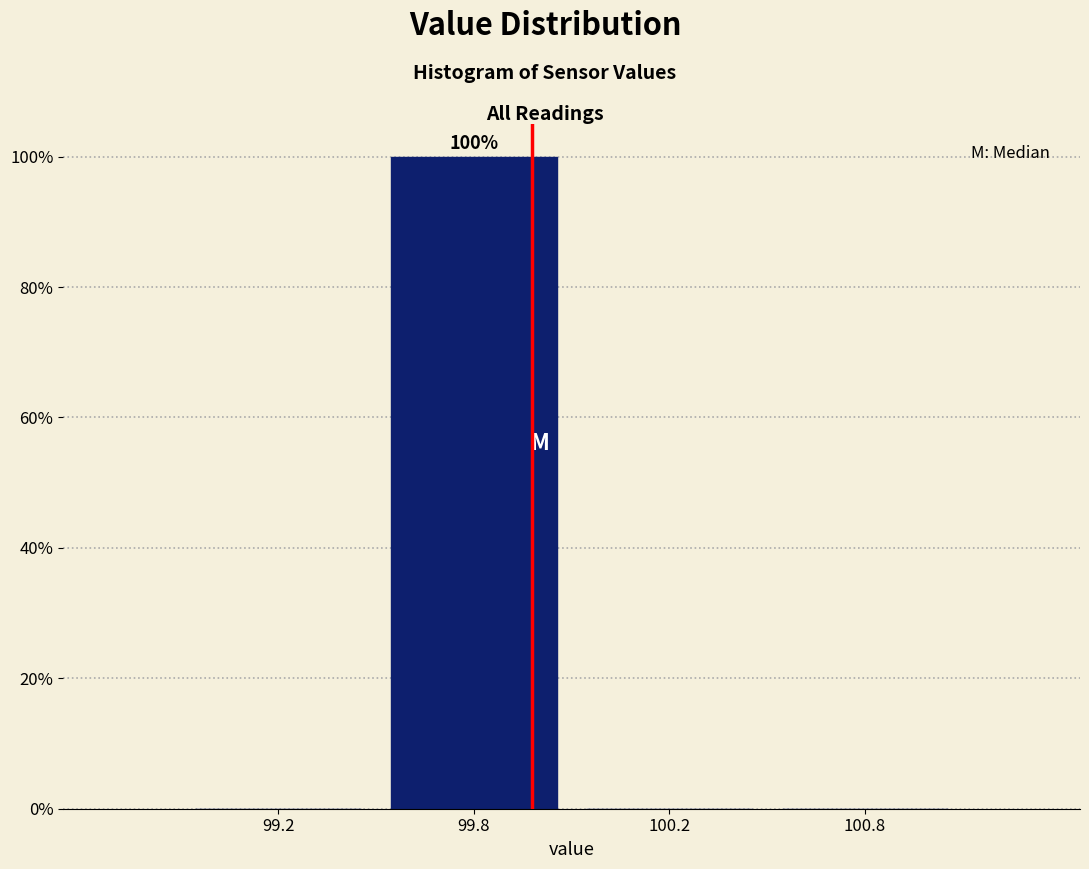

Reading left to right, transcribe all the data shown in this chart.

99.2=0	99.8=100	100.2=0	100.8=0